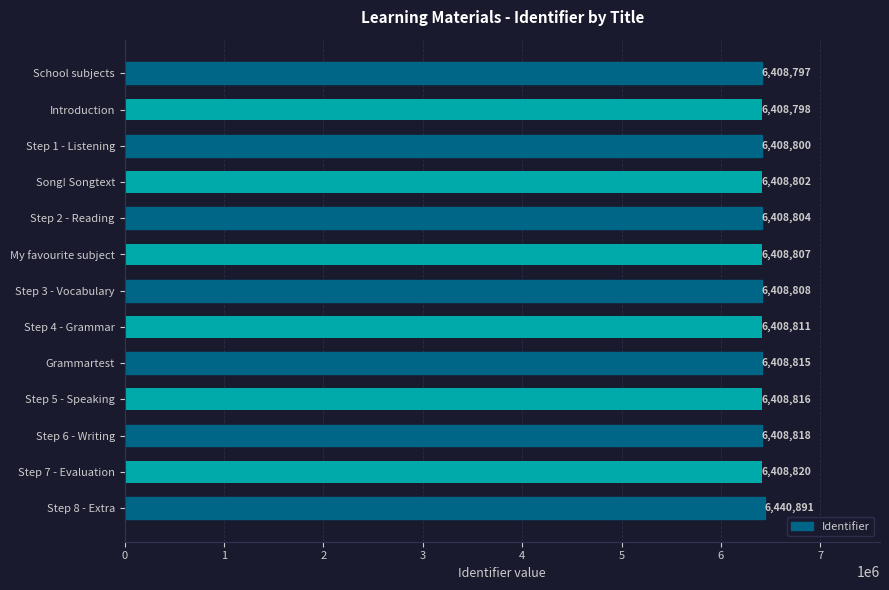

What is the ratio of the value at Introduction to the value at Step 1 - Listening?

1.0